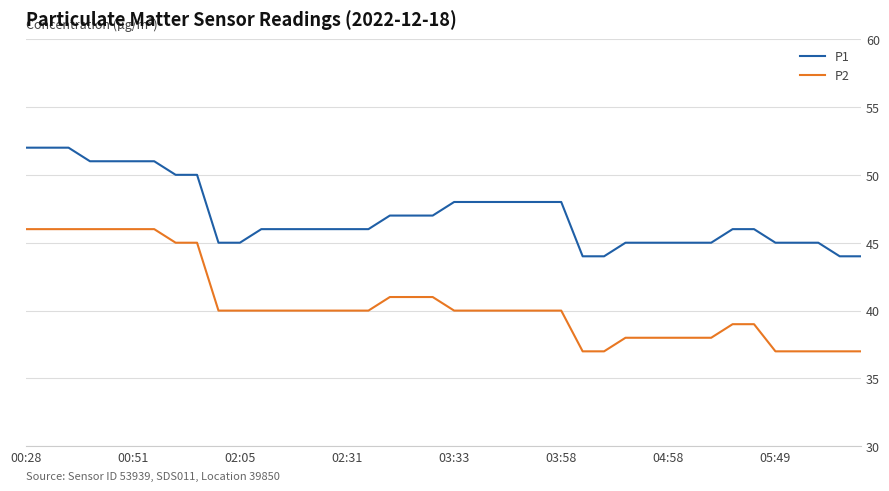

What is the difference between the second highest and minimum values in the P1 series?

8